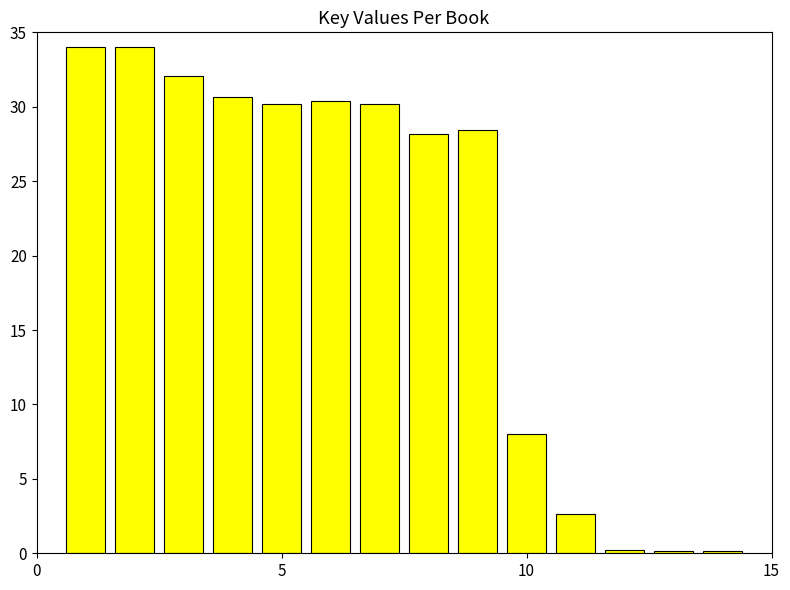

What is the value of the 9th bar from the left?

28.5